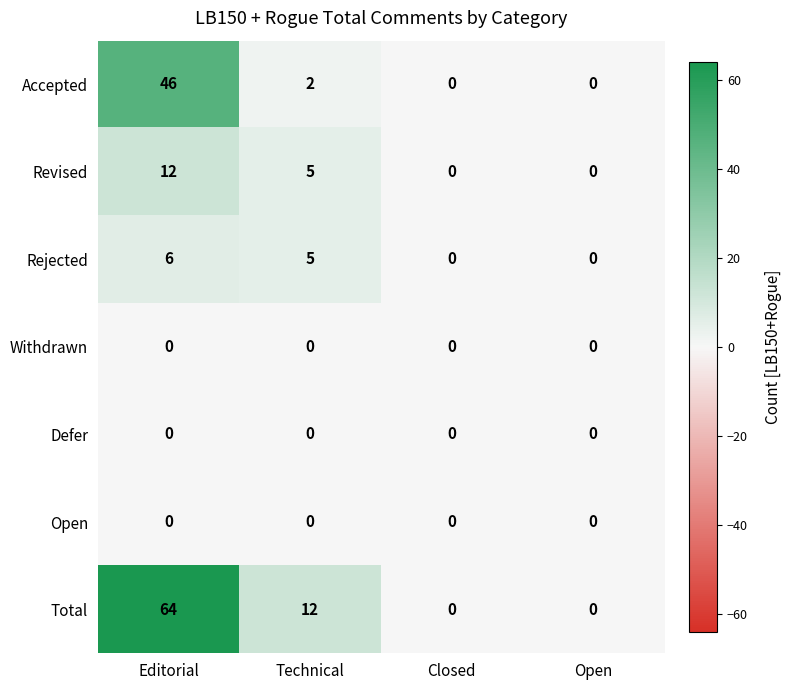

What is the difference between the maximum and minimum values in the Rejected series?

6